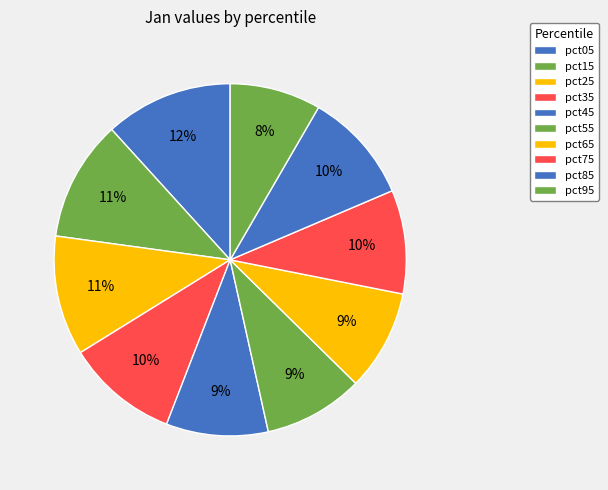

How many slices are in this pie chart?

10